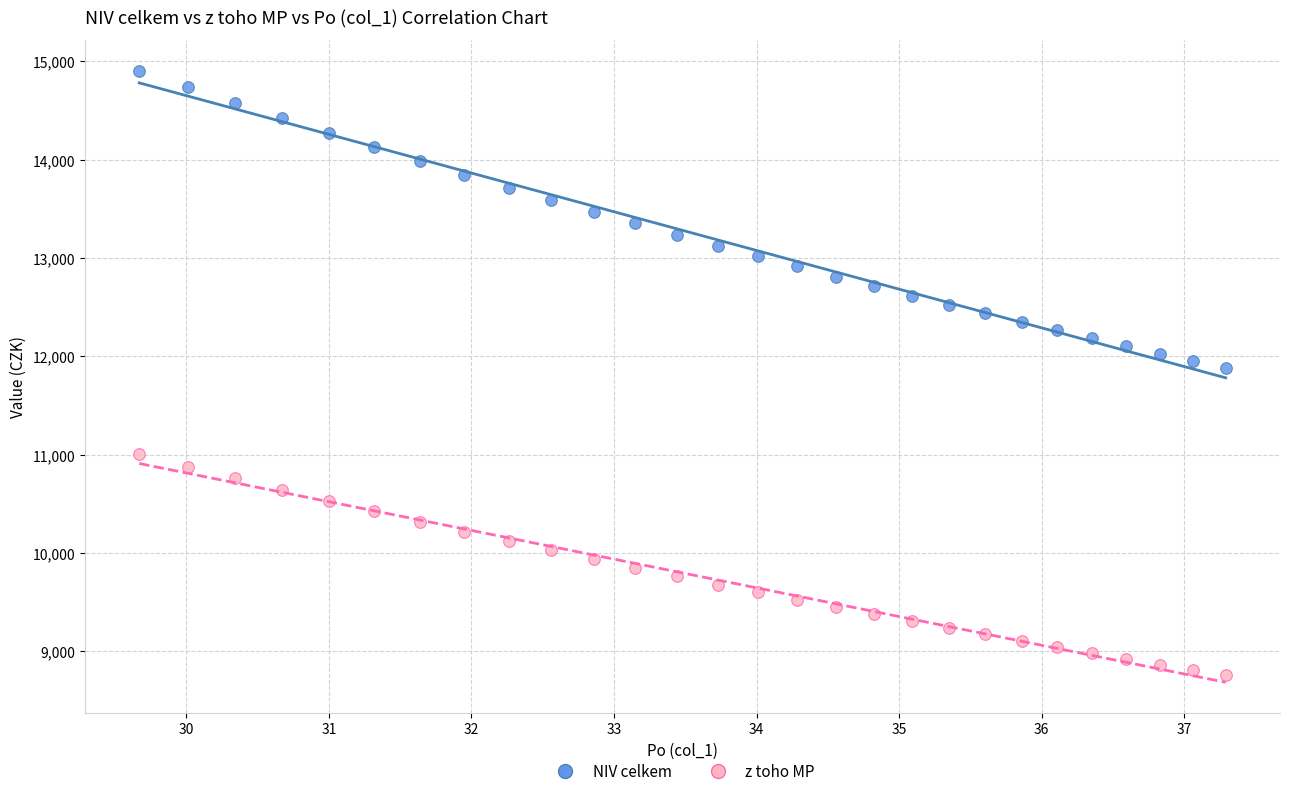

Across all data points, what is the range of Y values (max minus min)?

6153